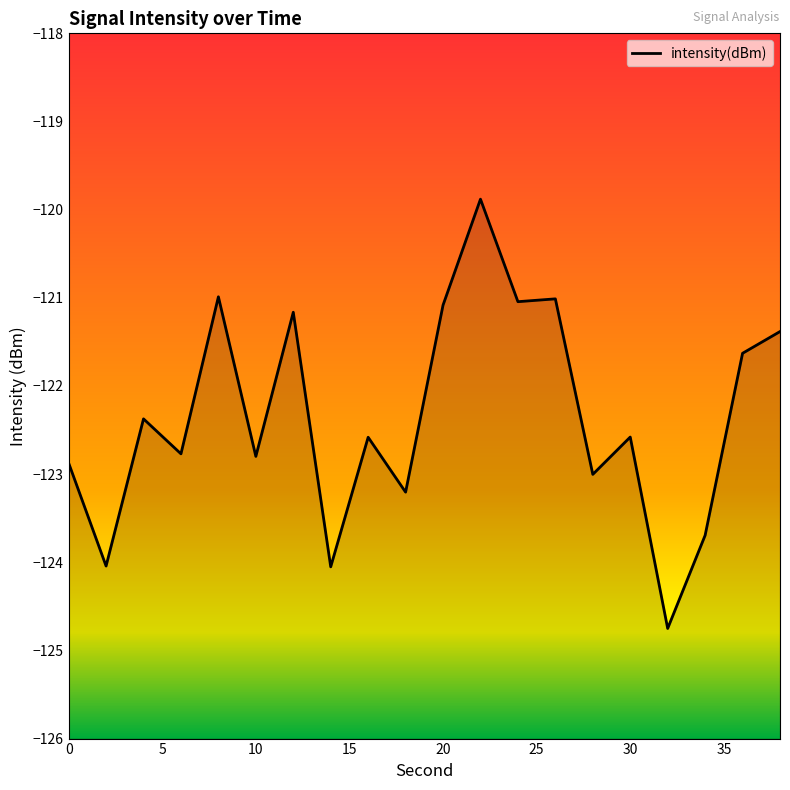

How many values are below -122?

12